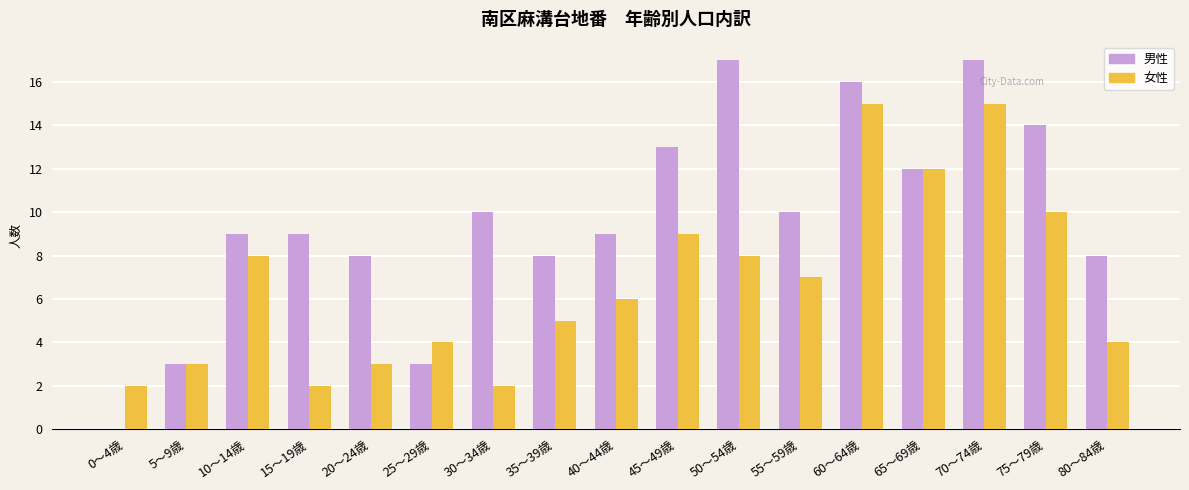

Is the value of 女性 at 60～64歳 greater than the value of 男性 at 60～64歳?

No